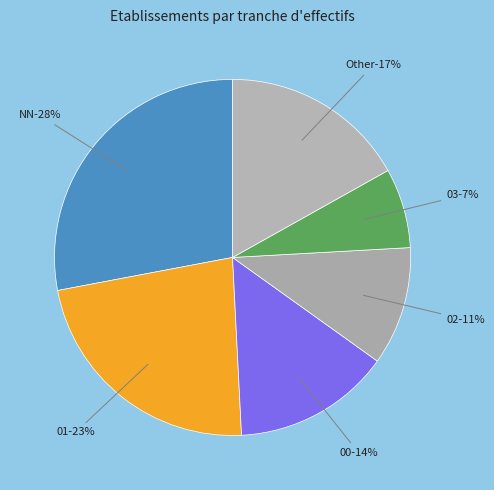

Is the sum of 21 and 11 greater than half?

No